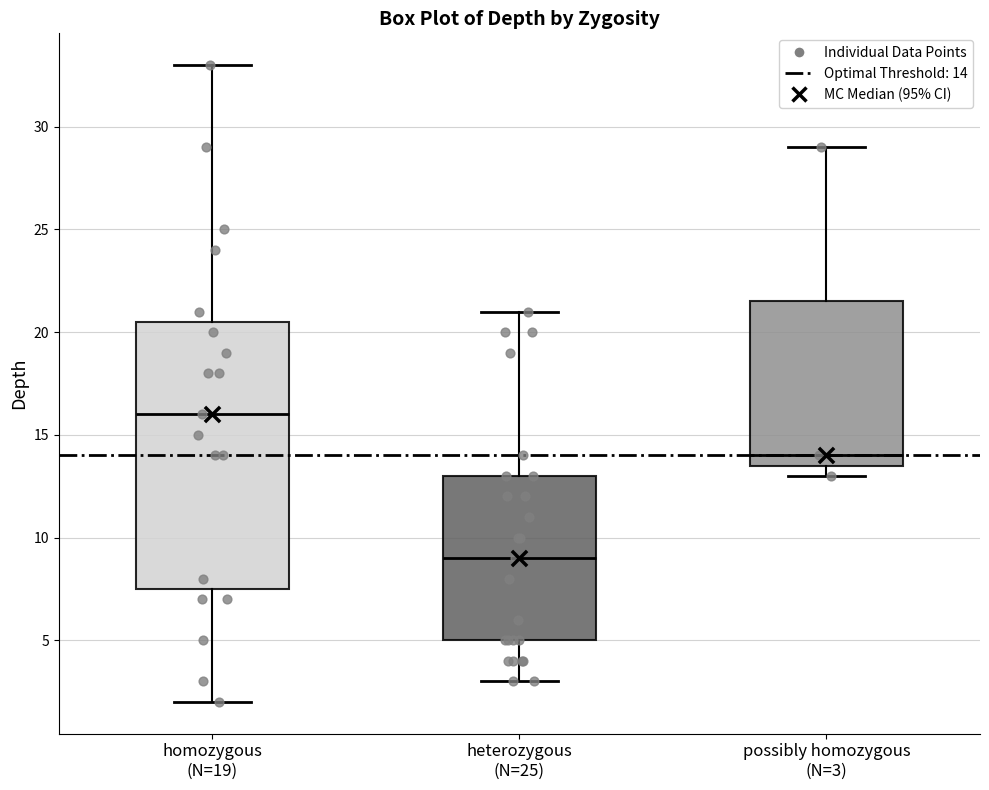

Comparing the boxes themselves (not the whiskers), which one is the tallest?

homozygous (N=19)